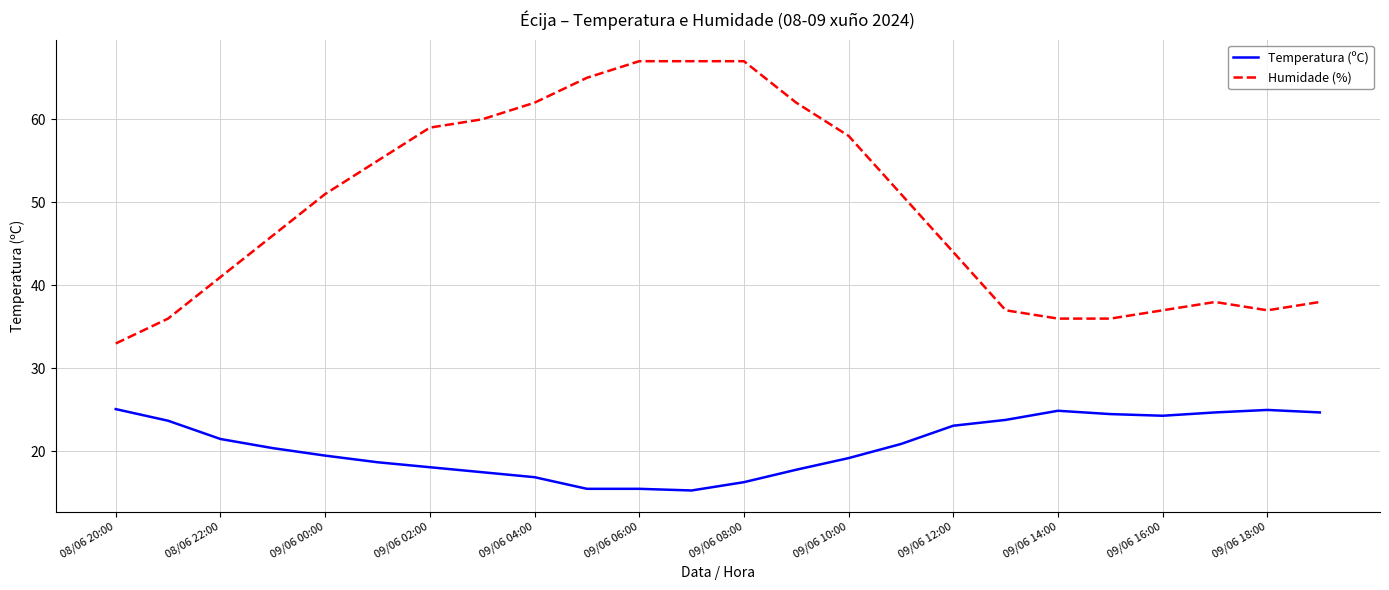

What is the difference between the maximum and minimum values in the Temperatura (ºC) series?

9.8